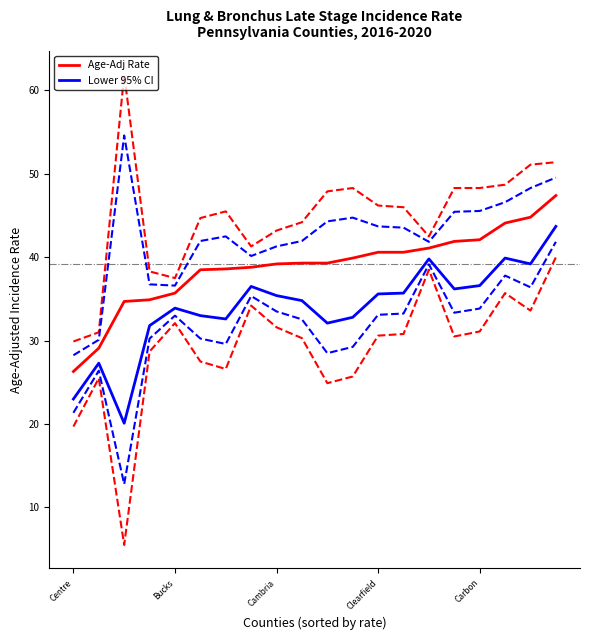

Is this an area chart (filled region under the line)?

No